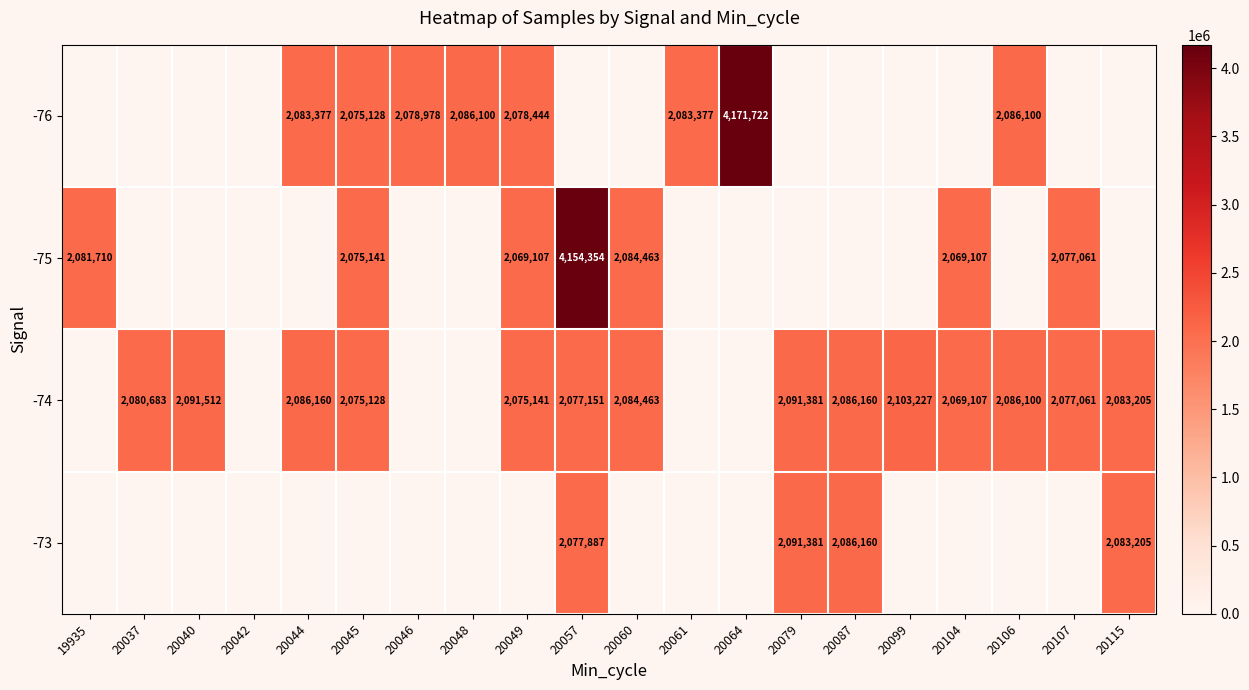

Is the value of -74 at 20106 greater than the value of -76 at 20044?

Yes